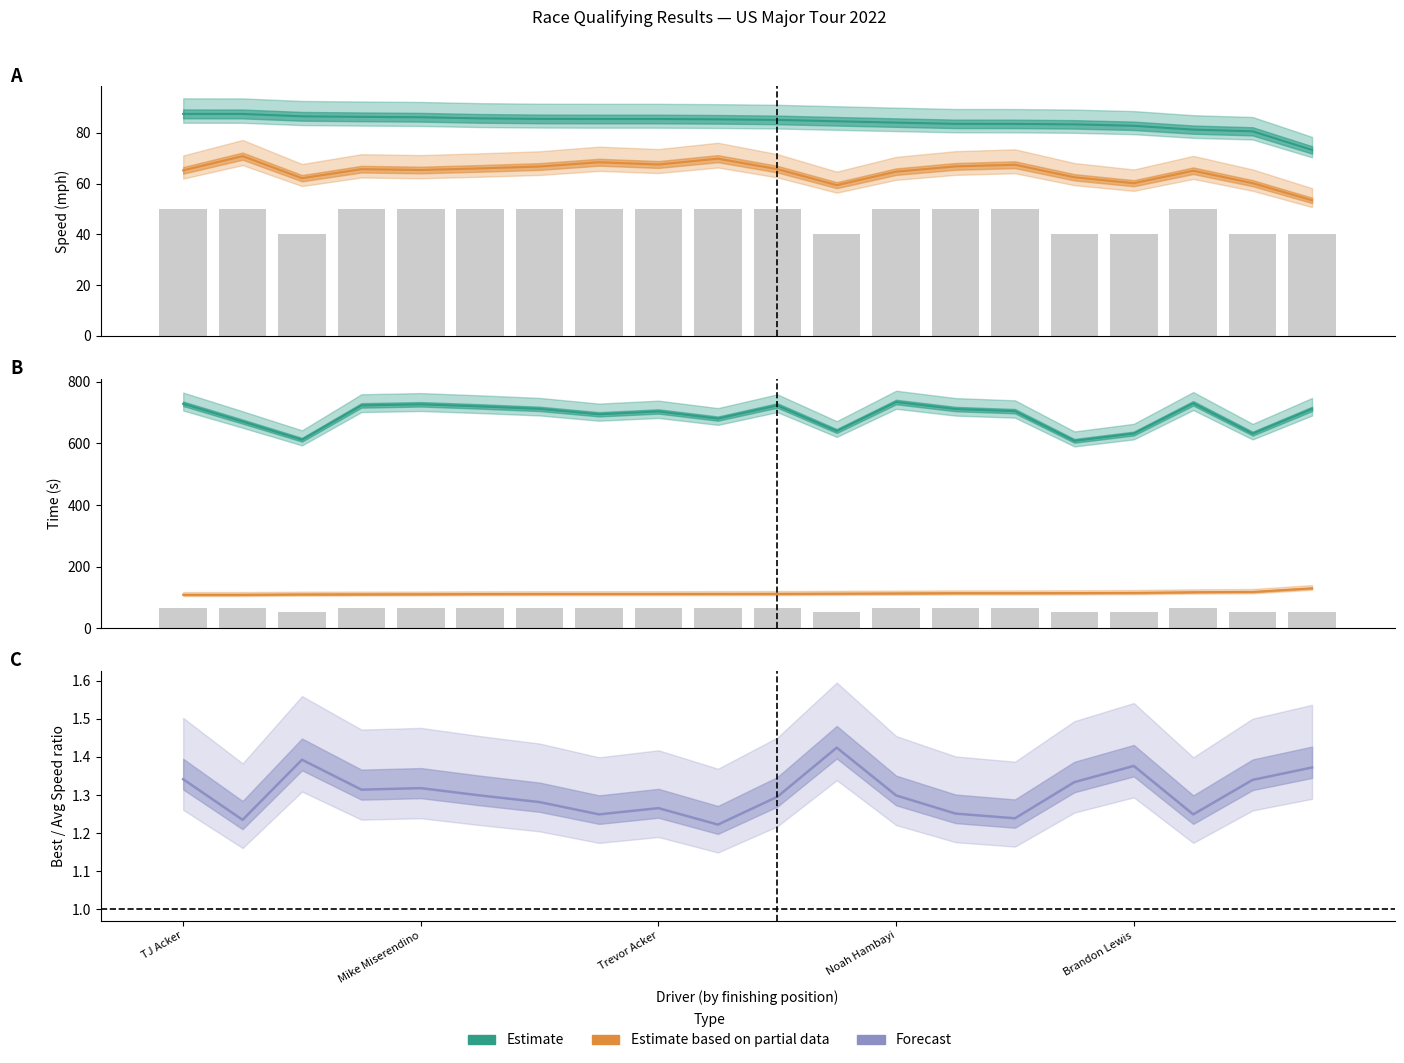

How many categories are shown in the chart?

20